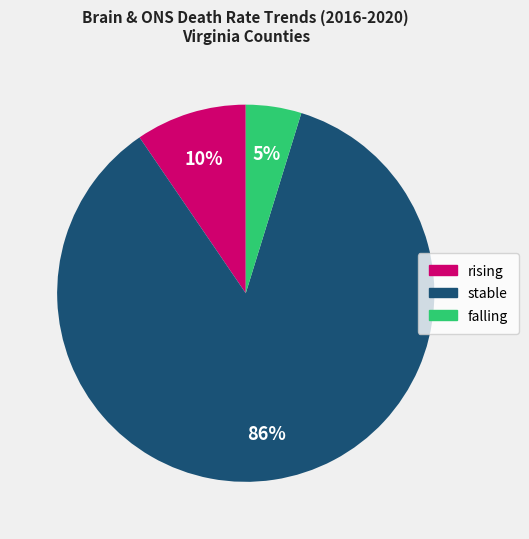

Which slice is the smallest?

falling